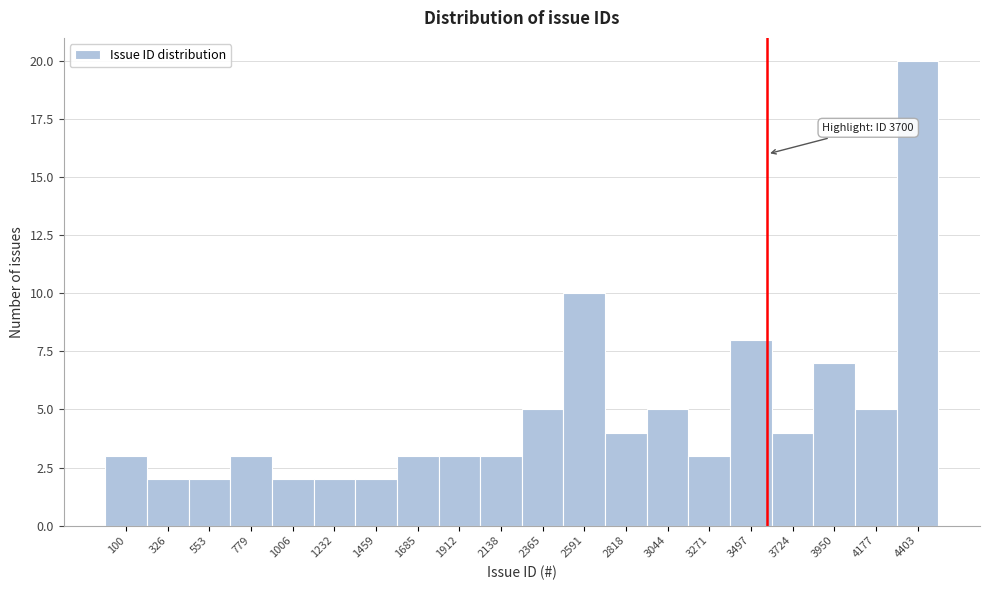

Reading left to right, transcribe all the data shown in this chart.

100=3	326=2	553=2	779=3	1006=2	1232=2	1459=2	1685=3	1912=3	2138=3	2365=5	2591=10	2818=4	3044=5	3271=3	3497=8	3724=4	3950=7	4177=5	4403=20